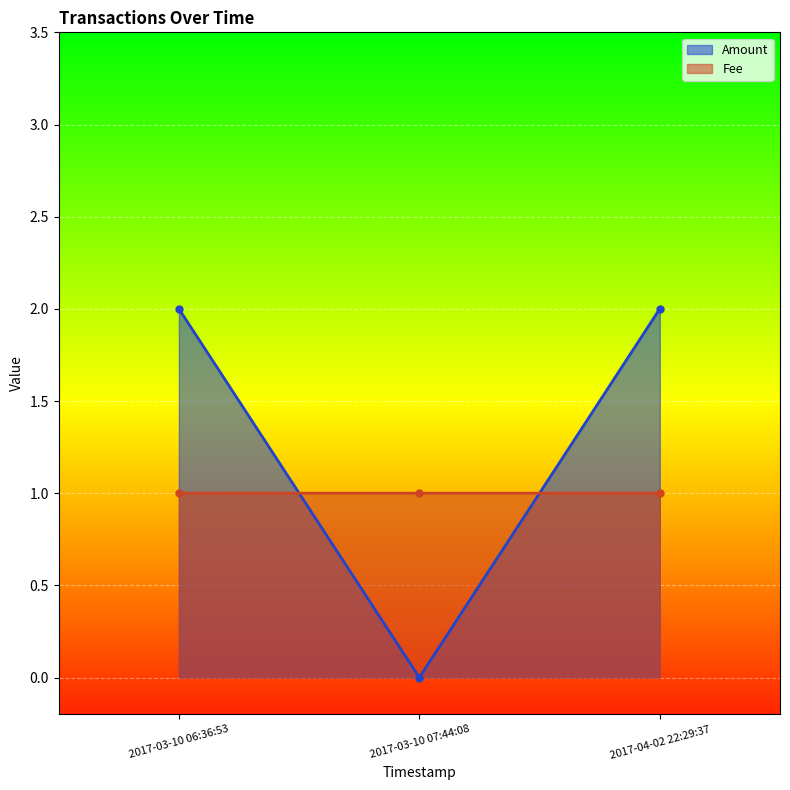

Rank the series at 2017-04-02 22:29:37 from highest to lowest value.

Amount, Fee